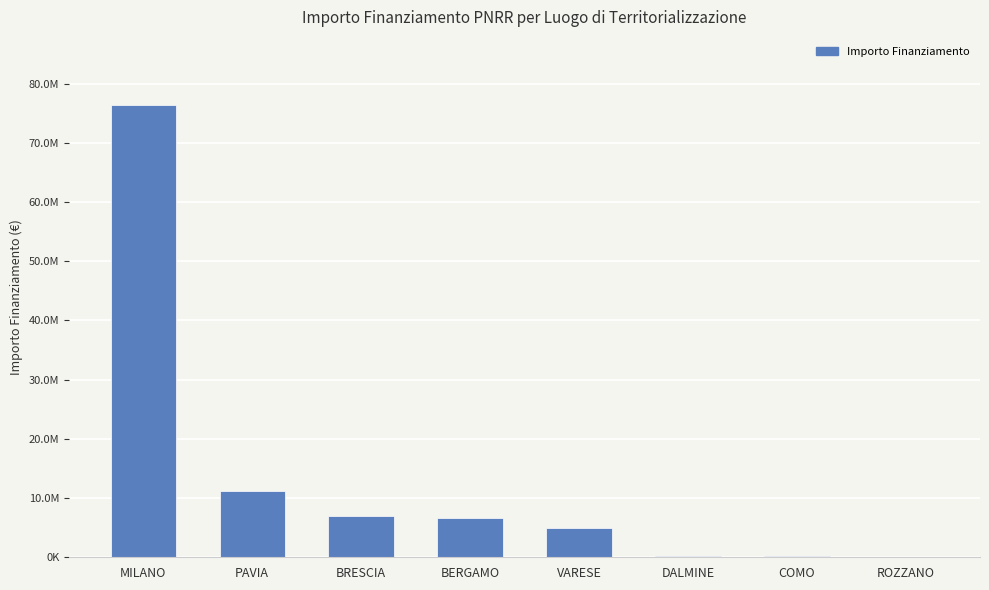

What is the value of the 8th bar from the left?

62062.4